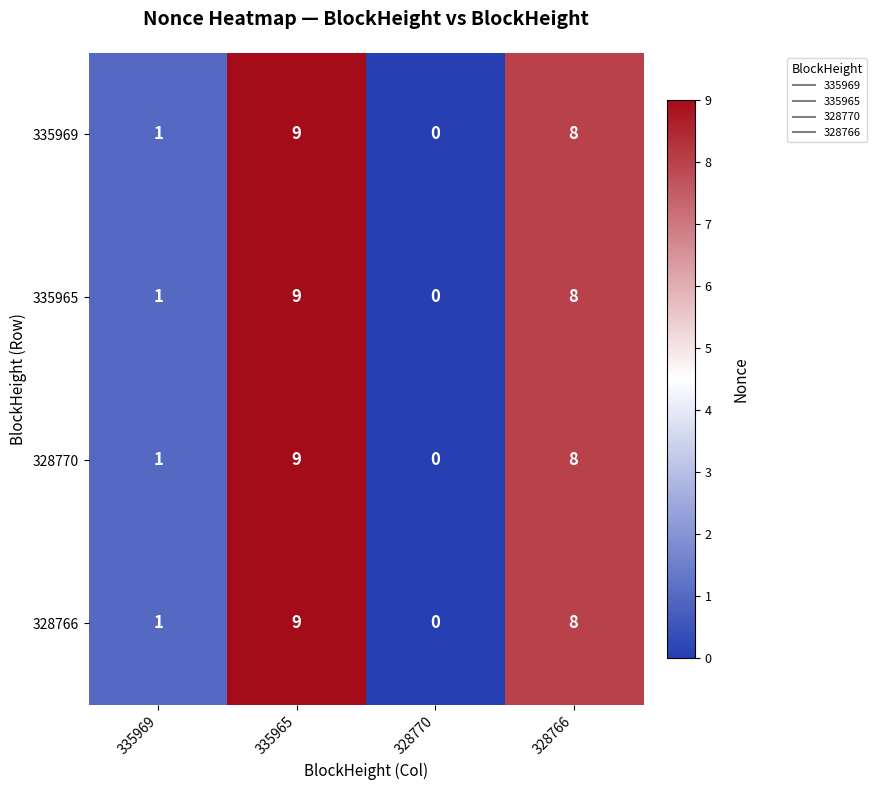

How many series are shown in this chart?

4